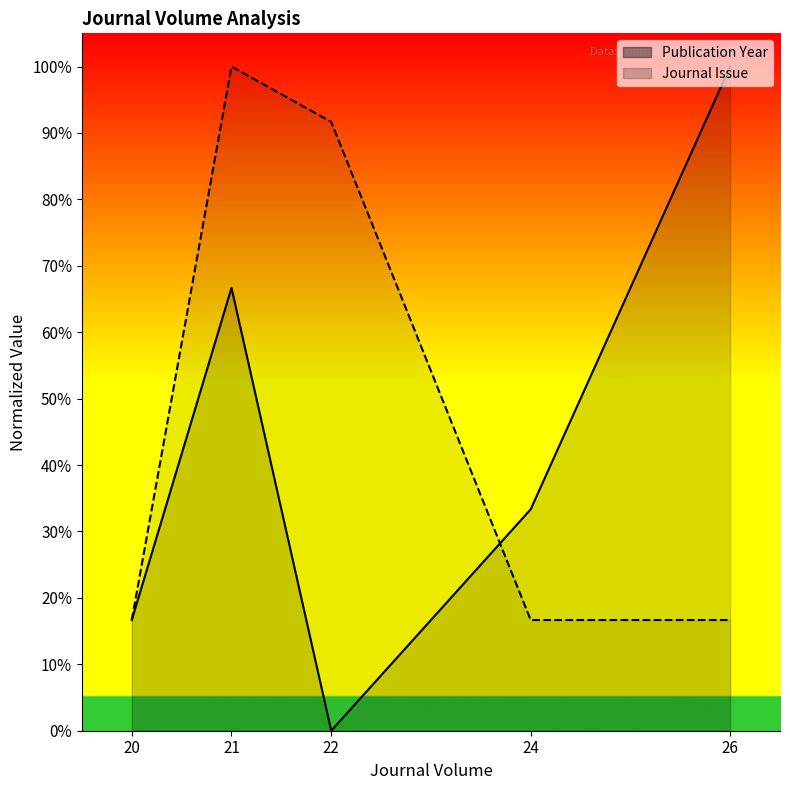

At which label is Journal Issue closest to 58?

22